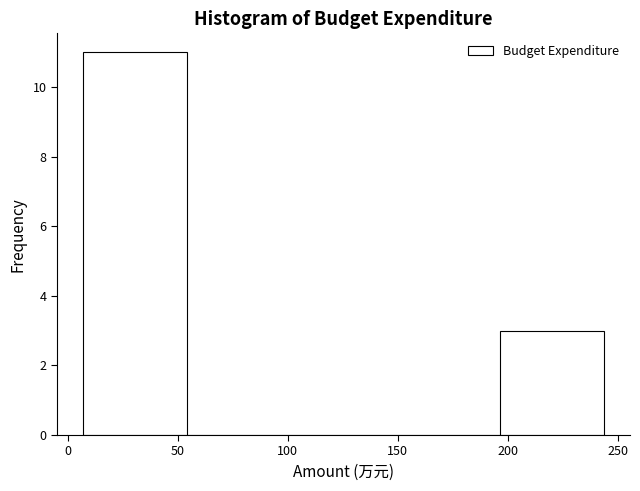

How tall is the bar that spans 5 to 55 on the x-axis? Neither the bar edges nor the heights are printed on the chart, so give them approximately, as read against the axes.

11